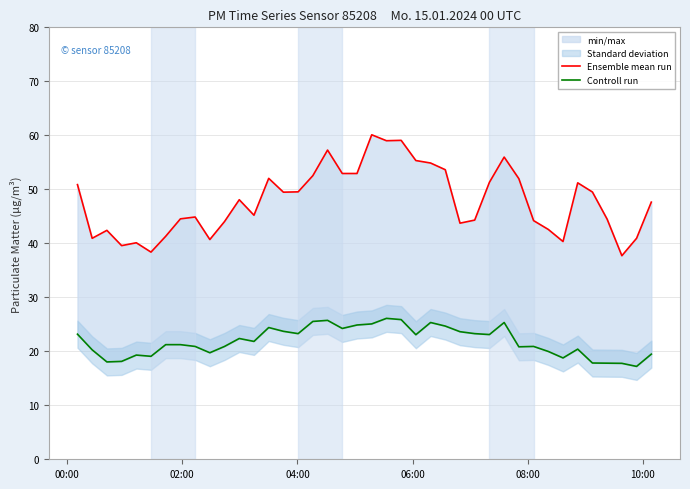

True or false: Controll run has a value of 44.4 at 19.

False